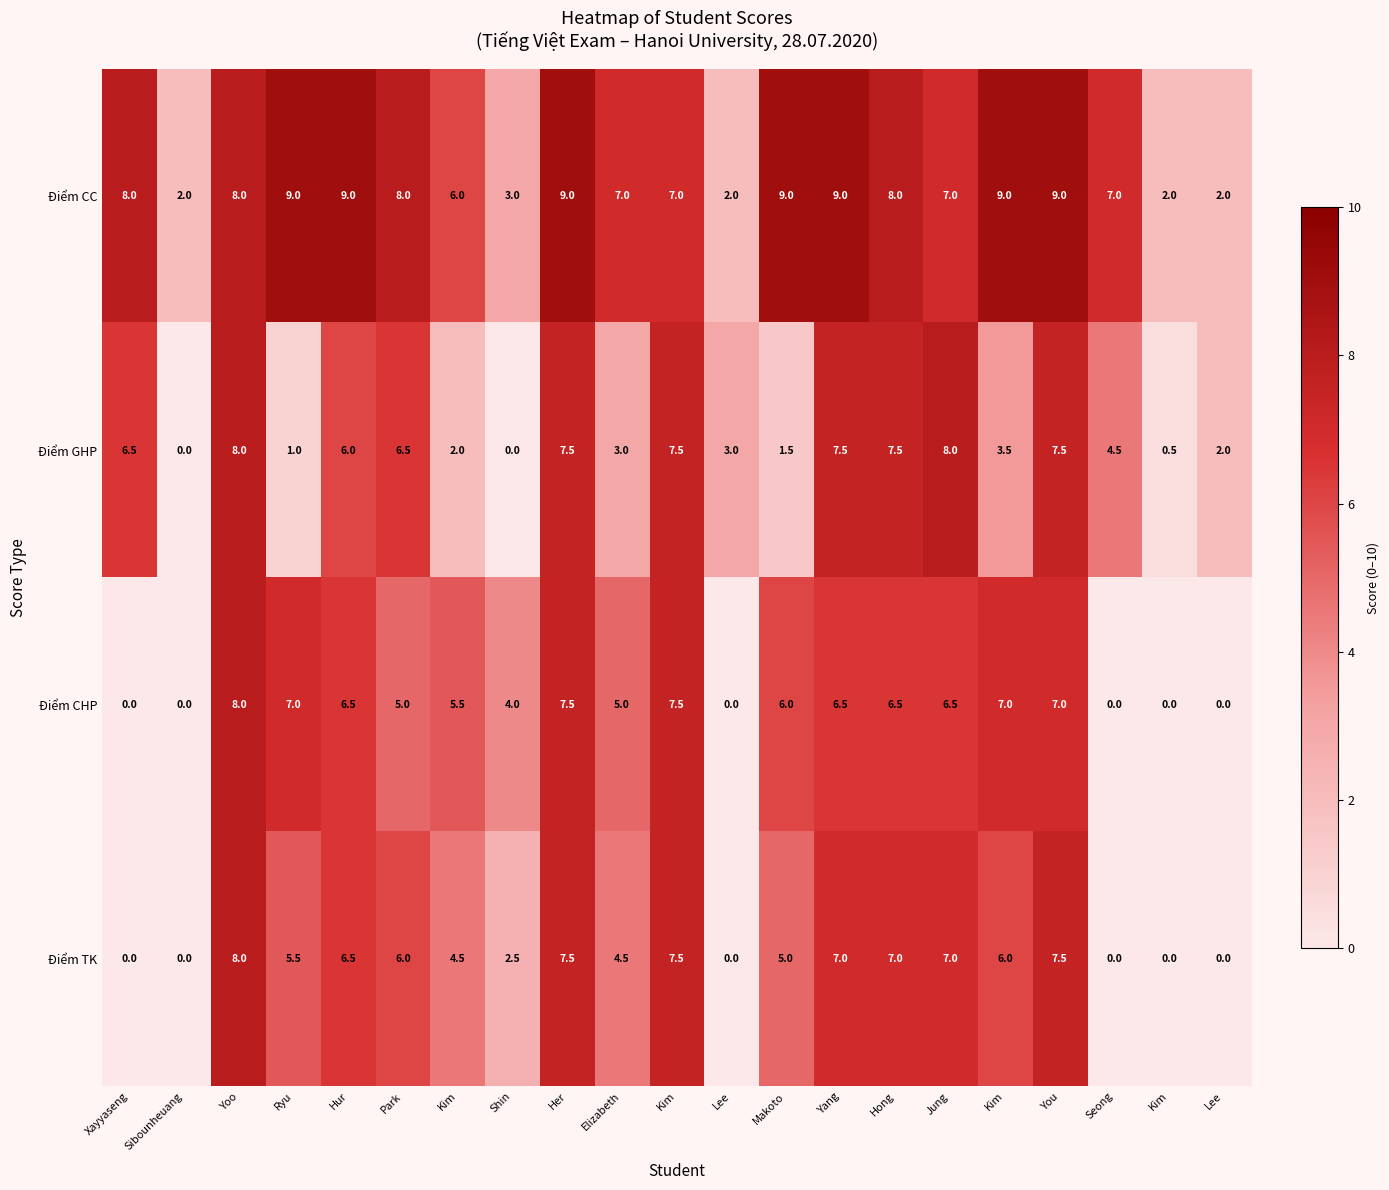

How many values in the Điểm CC series are below 8?

10